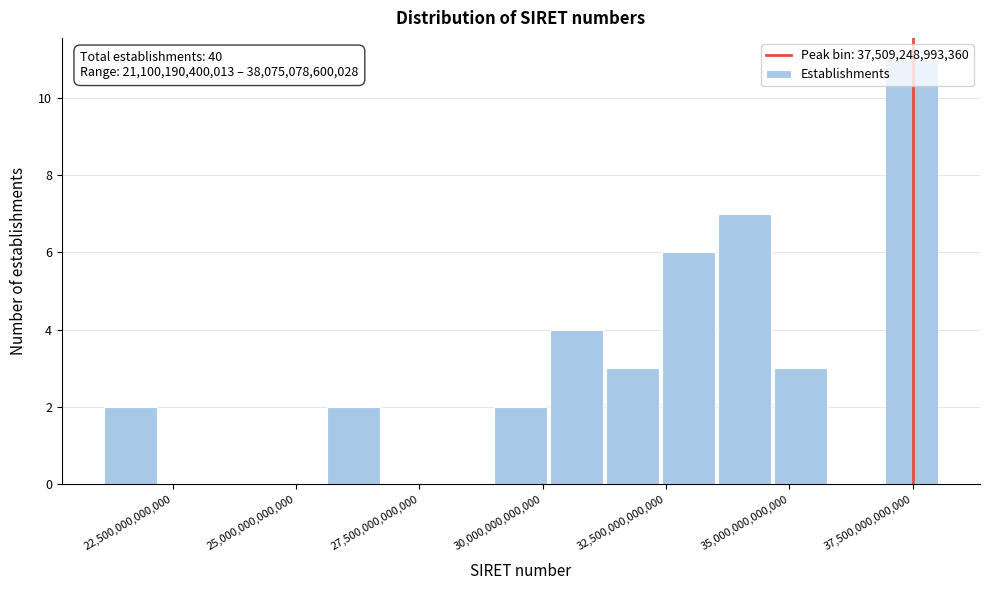

Read against the x-axis, roughly where is the centre of the tallest bar?

37500000000000